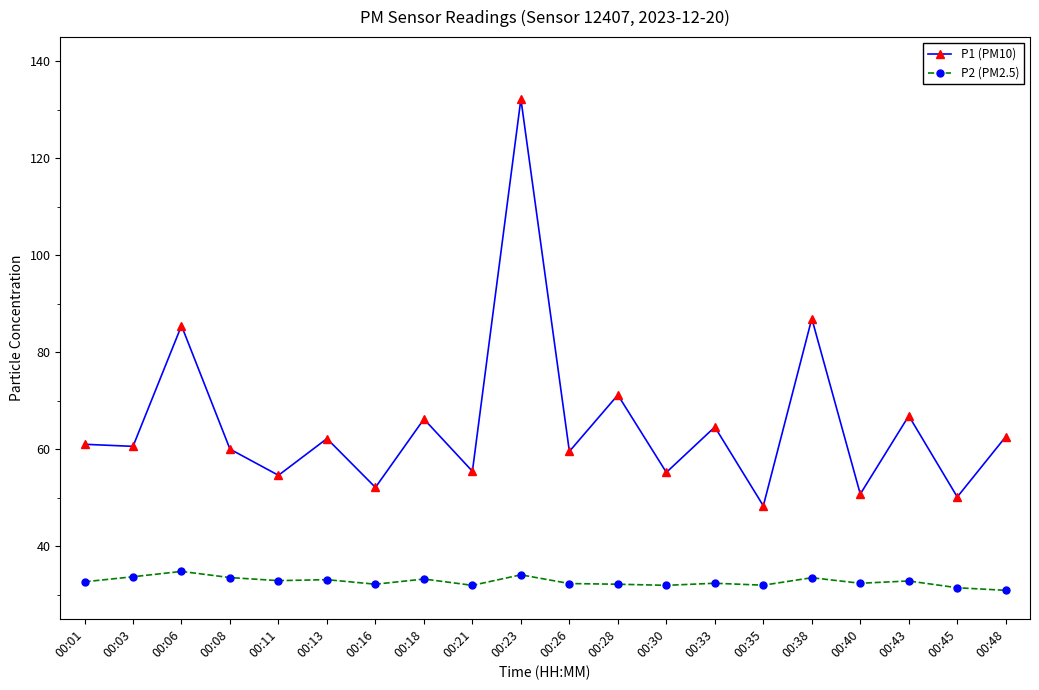

Which series has the largest total across all categories?

P1 (PM10)